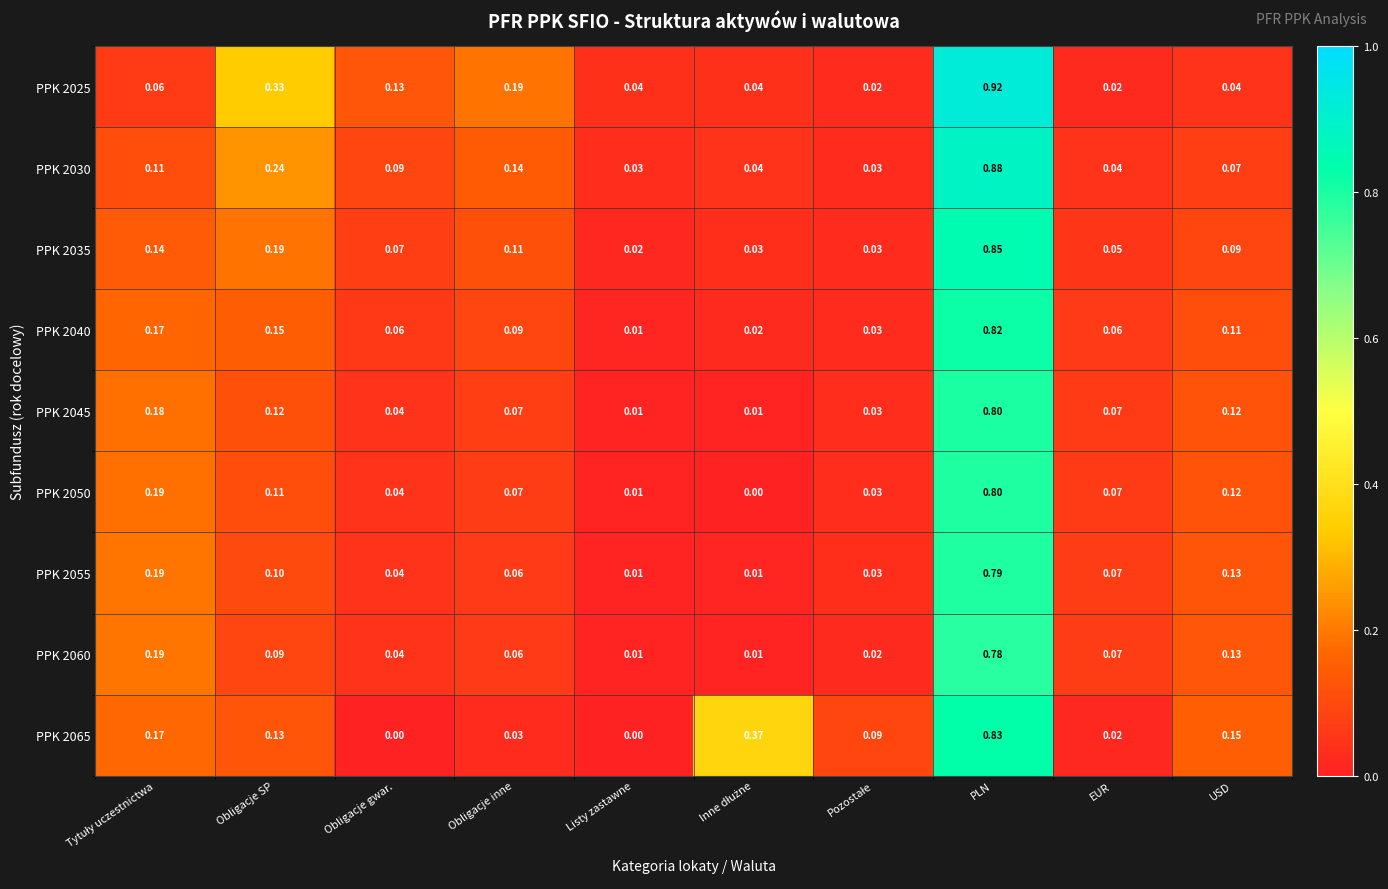

At which category is the sum across all series the highest?

PLN